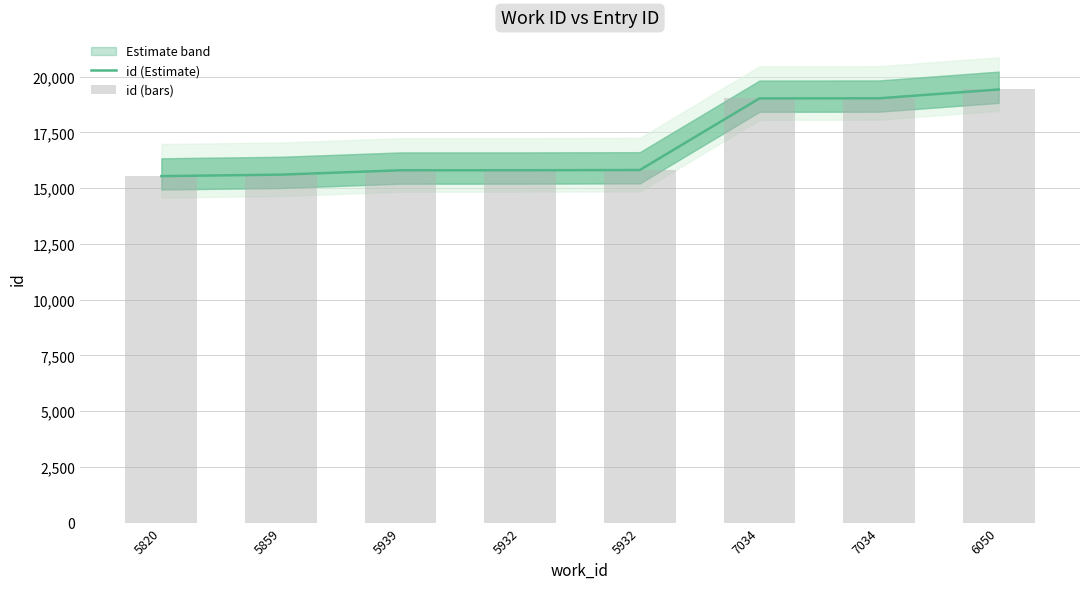

Between 7034 and 6050, which series saw the biggest shift?

id (Estimate)